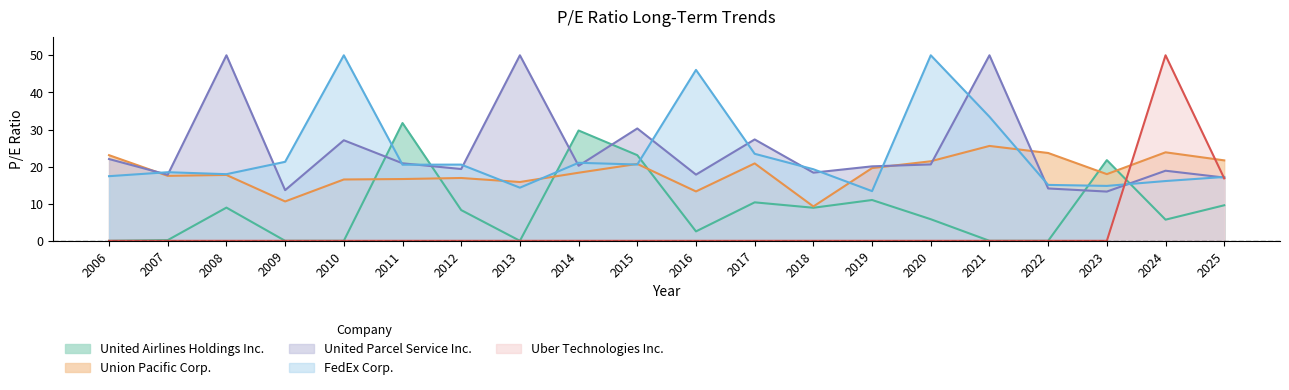

At which label is United Airlines Holdings Inc. closest to 15?

2019